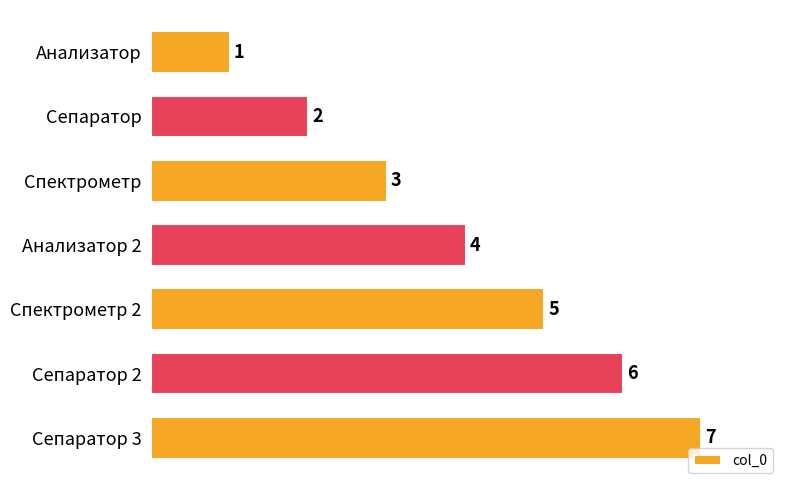

What value does the data have at Сепаратор 2?

6